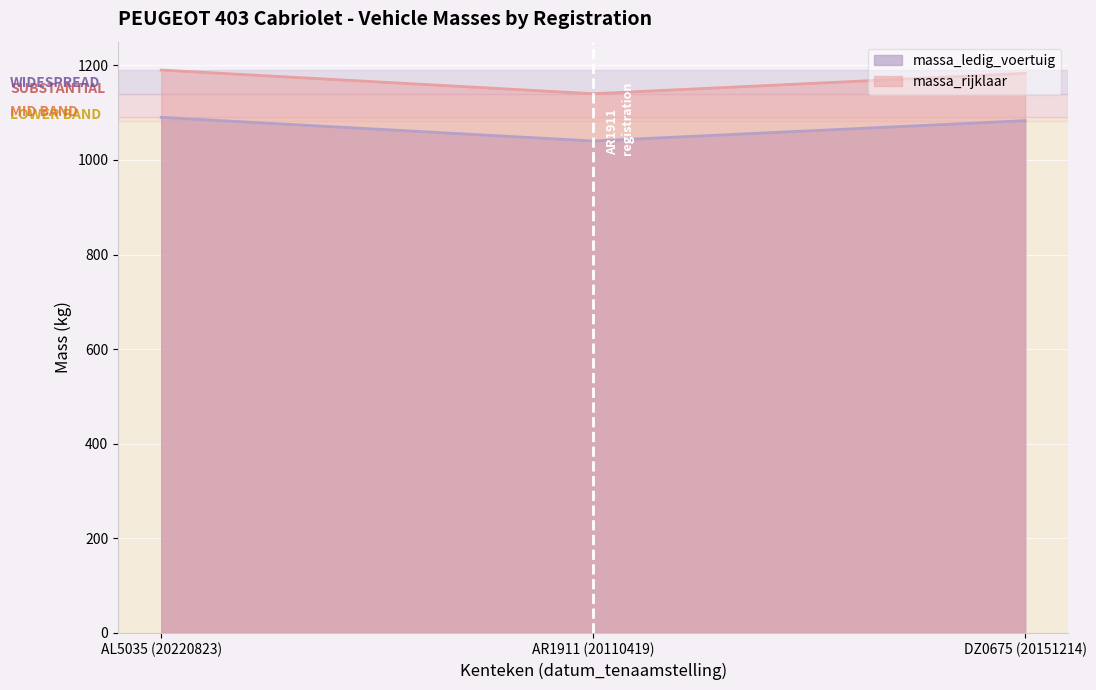

At which category is the sum across all series the highest?

AL5035 (20220823)